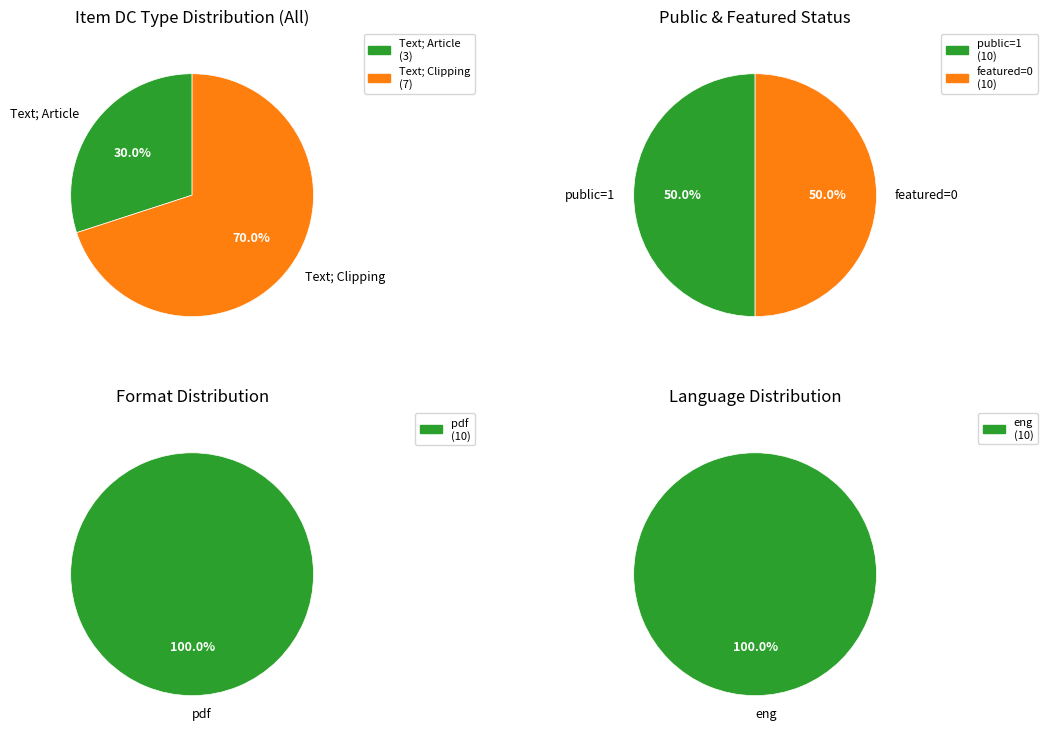

Does 3 represent more than half of the total?

No